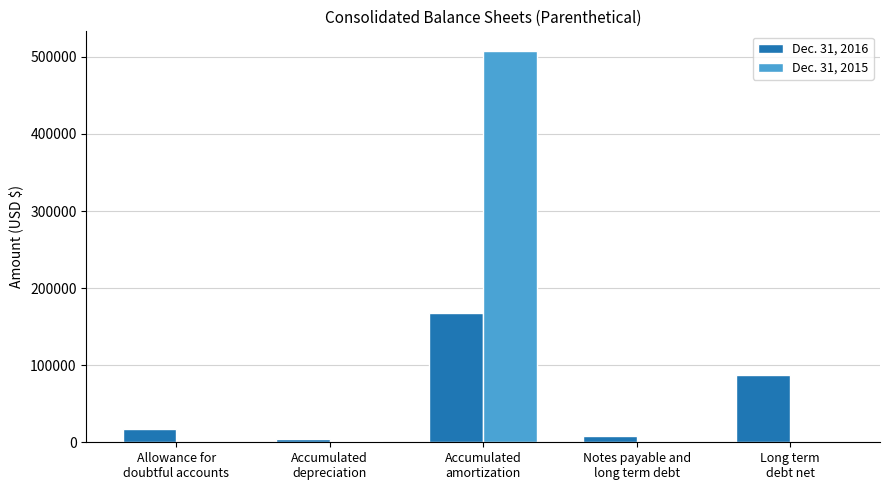

What is the sum of the Dec. 31, 2015 values at Long term
debt net and Allowance for
doubtful accounts?

148